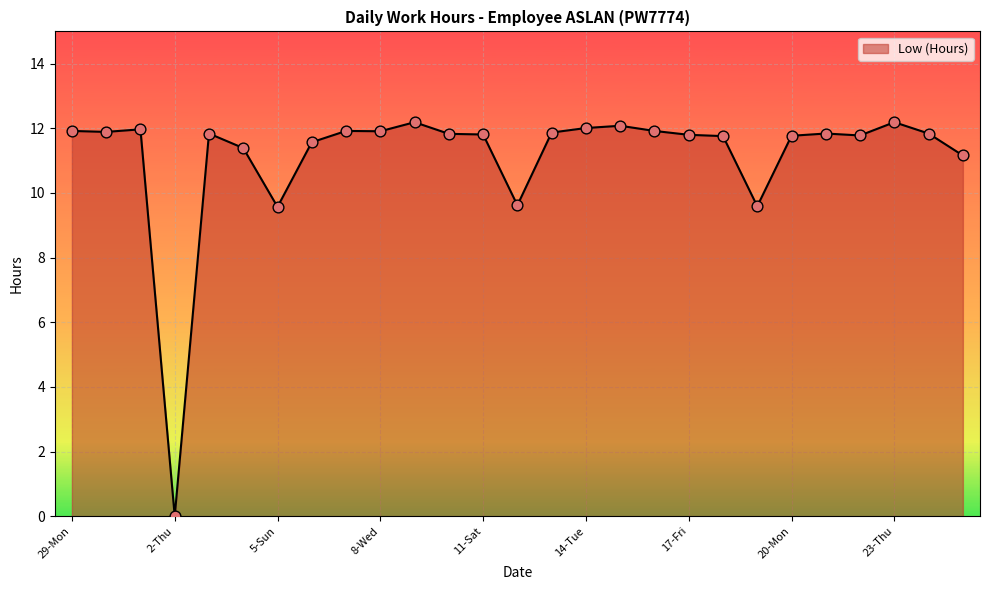

What is the difference between the maximum and minimum values?

12.2